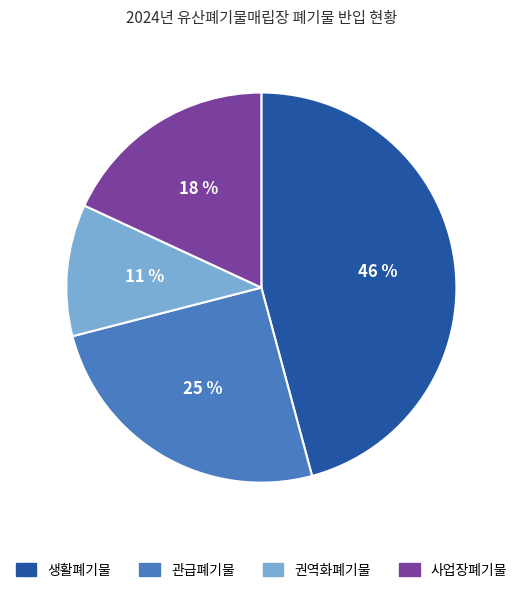

Does 사업장폐기물 account for over 50% of the chart?

No